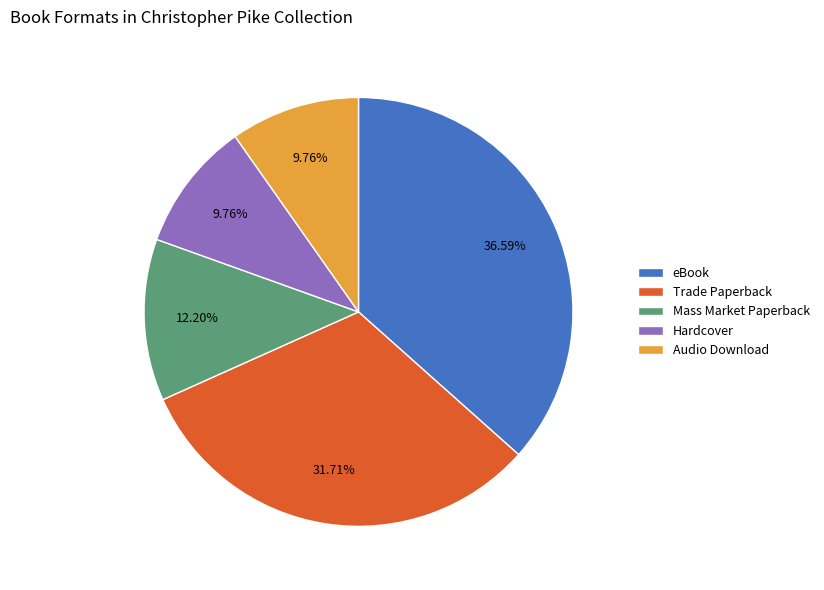

Is there a majority slice in this chart?

No